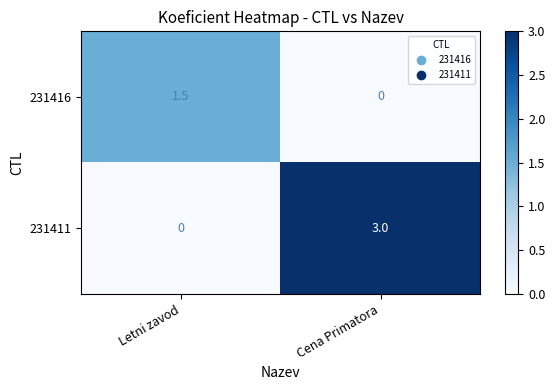

What is the total value across all series at Letni zavod?

1.5